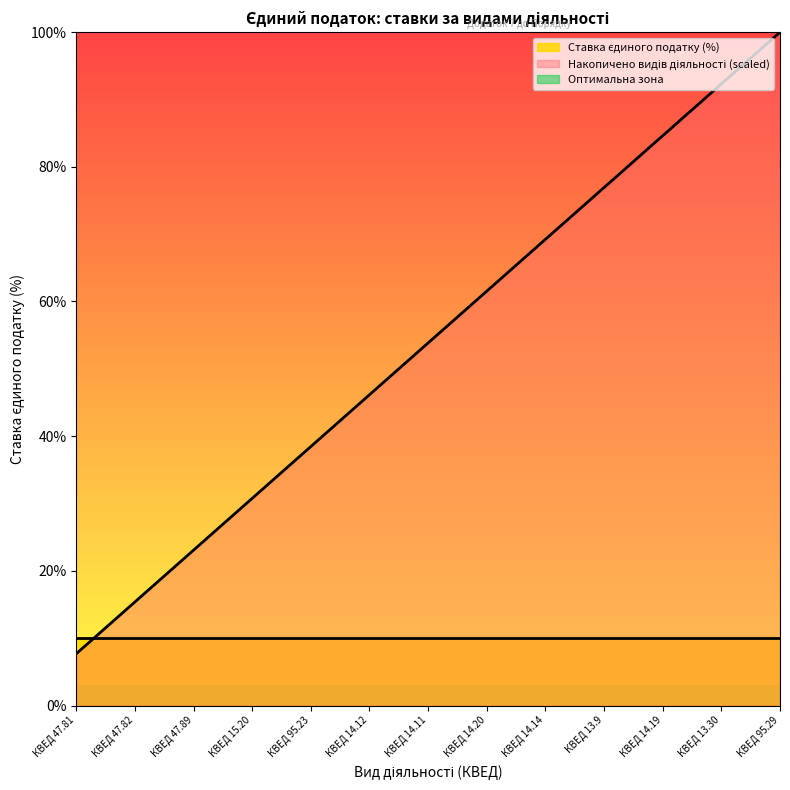

What is the smallest value displayed?

3.0